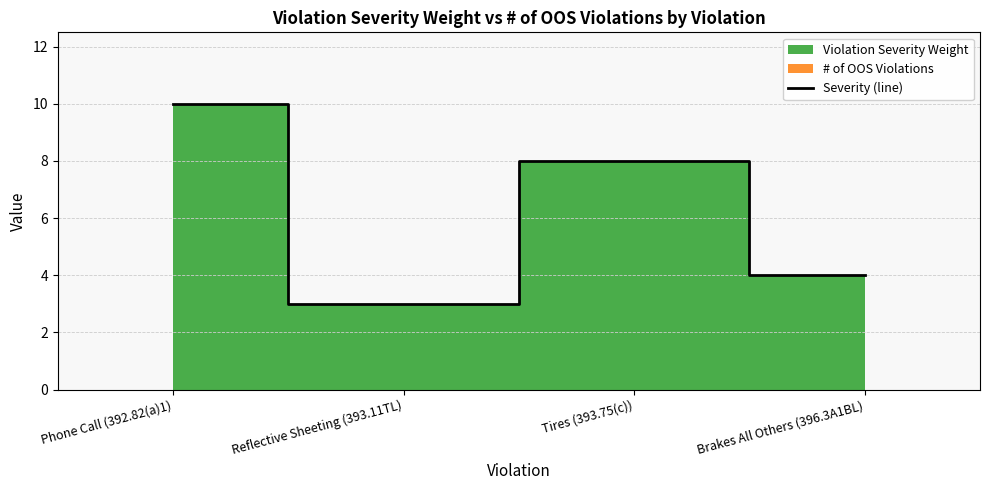

Count the values in the range 4 to 10.

3